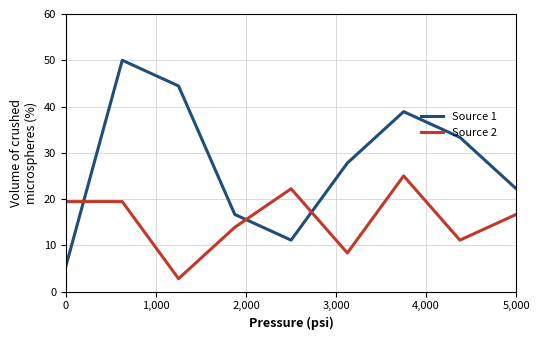

Reading left to right, list all the values displayed in this chart.

Source 1: 5.6	50.0	44.4	16.7	11.1	27.8	38.9	33.3	22.2
Source 2: 19.4	19.4	2.8	13.9	22.2	8.3	25.0	11.1	16.7